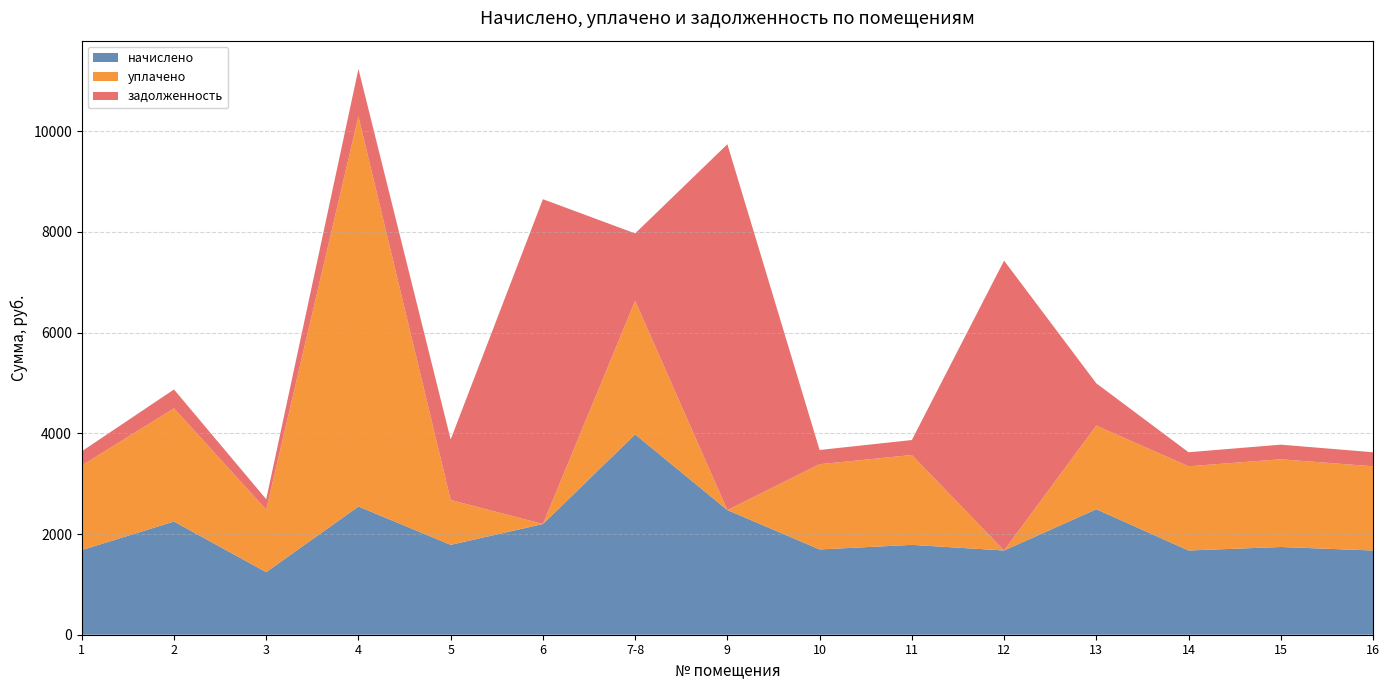

Reading right to left, extract all data points from this chart.

начислено: 1672.6	1742.1	1672.6	2492.3	1672.6	1784.3	1693.3	2475.7	3978.5	2198.3	1784.3	2546.1	1242.0	2248.0	1680.8
уплачено: 1672.6	1742.1	1672.6	1661.5	0.0	1784.3	1693.3	0.0	2652.4	0.0	892.2	7746.7	1242.0	2248.0	1680.8
задолженность: 278.8	290.4	278.8	838.6	5756.3	297.4	282.2	7265.1	1338.8	6451.1	1201.0	942.7	207.0	374.7	280.1